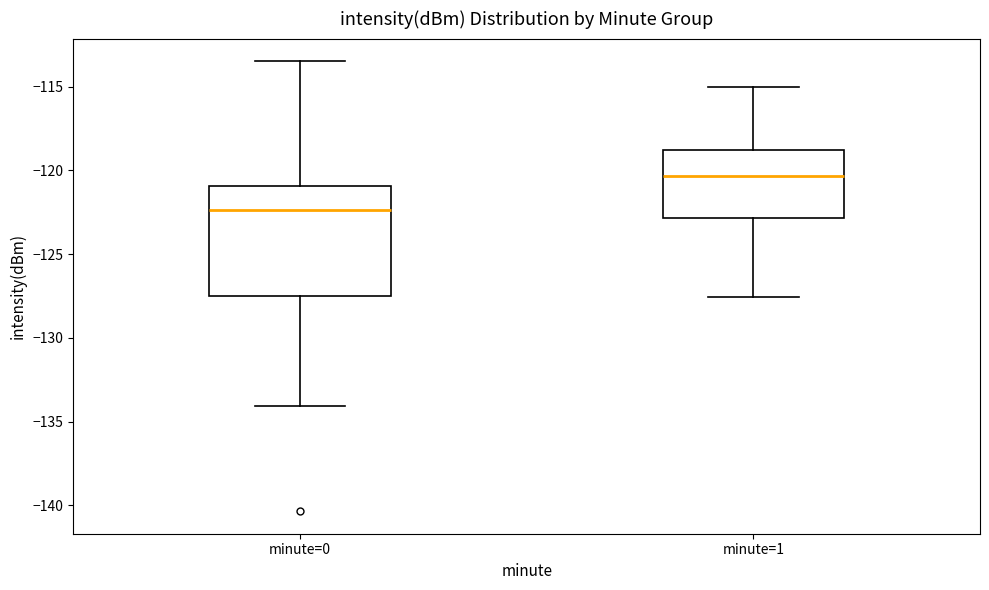

Reading left to right, read every box against the y-axis: the position of its median line, the range the box covers, and the ends of its whiskers. The values are not printed on the chart, so give them approximately, as read against the axis.

minute=0: median -122.5, box -127.5 to -121.0, whiskers -134.0 to -113.5
minute=1: median -120.5, box -123.0 to -119.0, whiskers -127.5 to -115.0